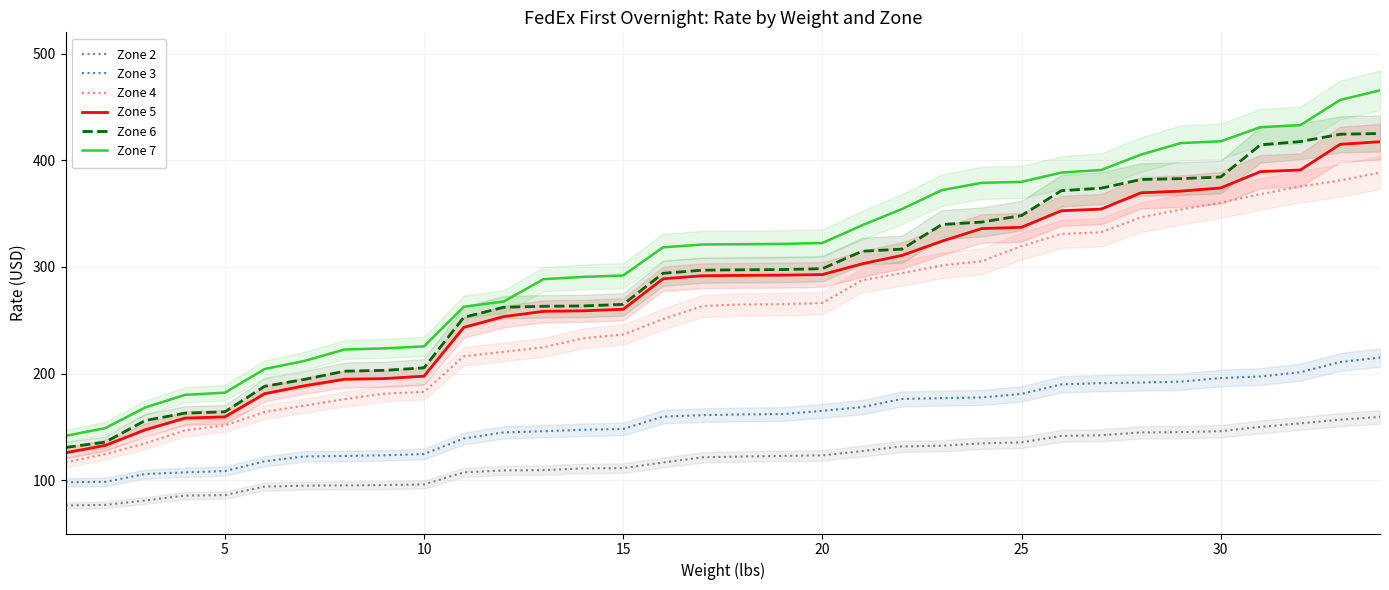

The value of Zone 2 at 20 is 41.2. True or false?

False